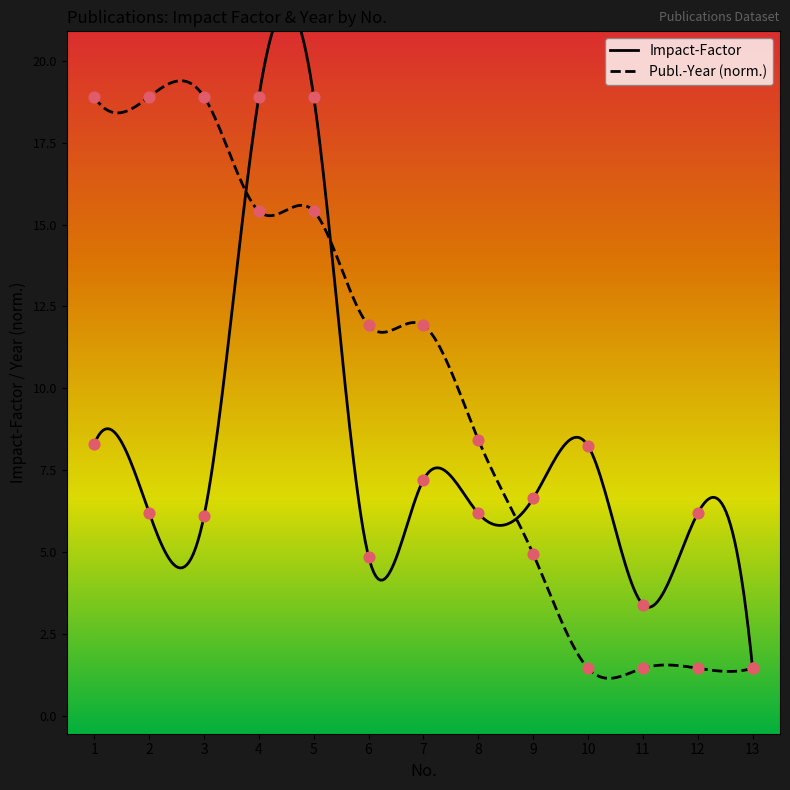

At how many categories does at least one series exceed 4?

11